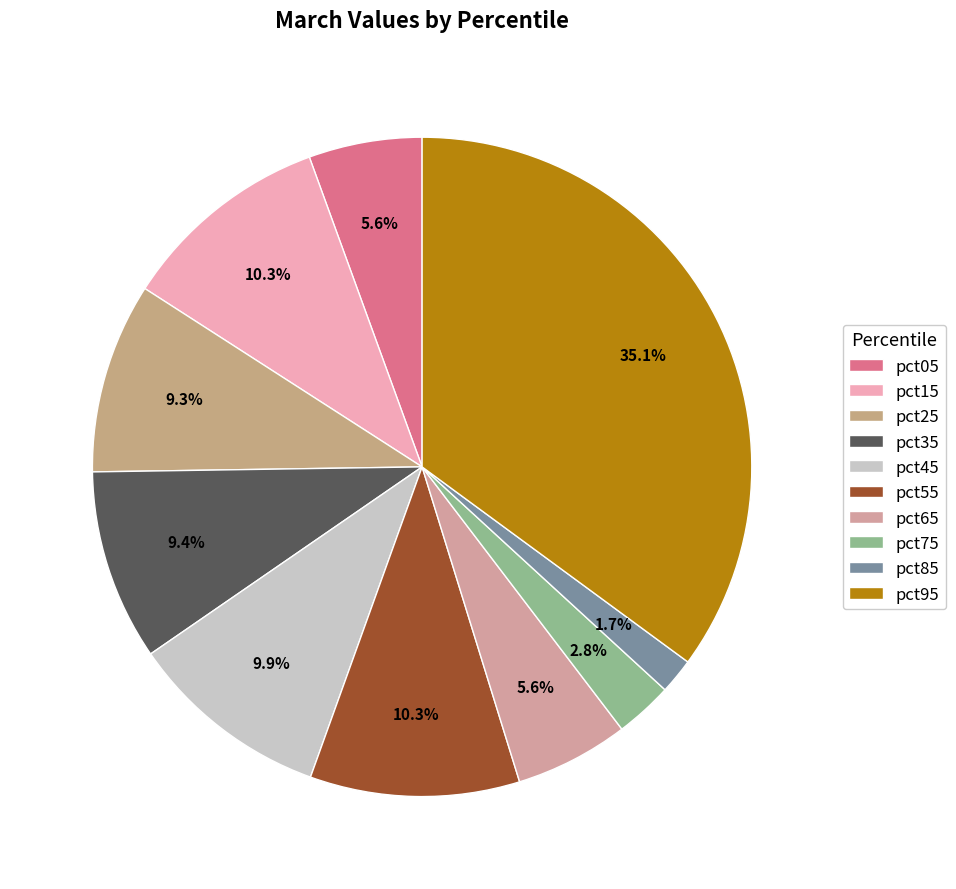

To the nearest percent, what portion does pct85 represent?

2%